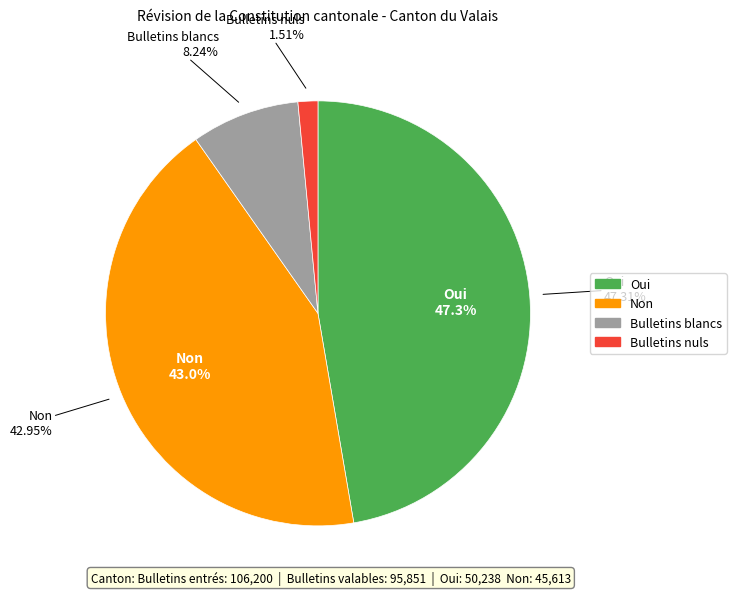

Count the number of slices in the pie.

4